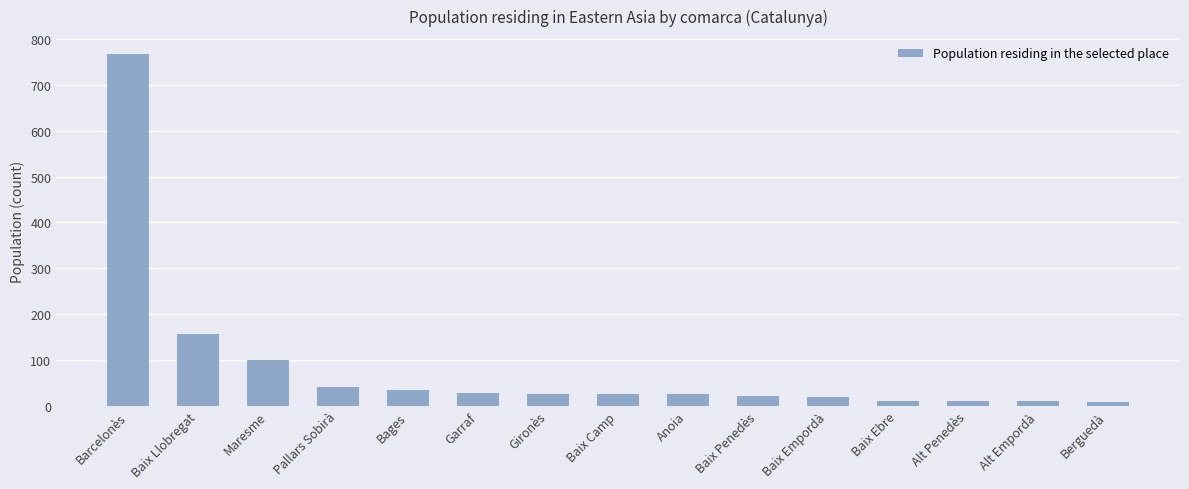

What is the sum of the values at Maresme and Alt Penedès?

112